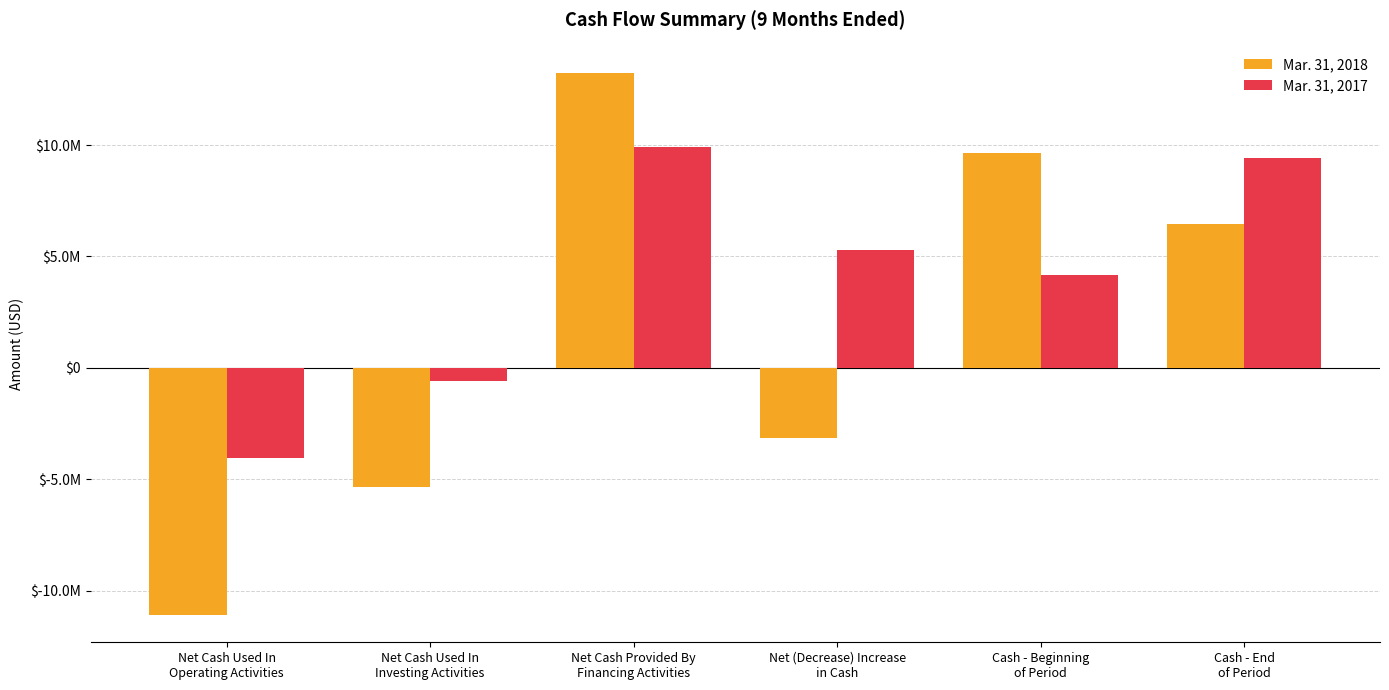

Between Net (Decrease) Increase
in Cash and Cash - End
of Period, which series saw the biggest shift?

Mar. 31, 2018